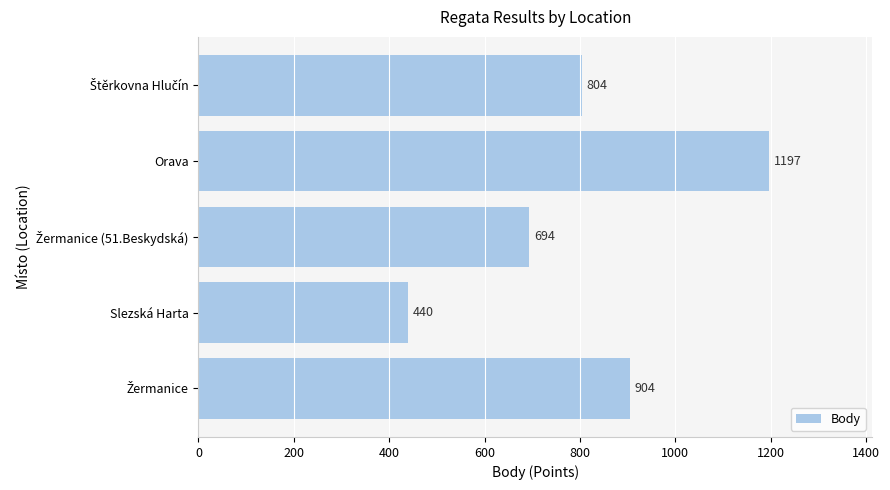

The value at Slezská Harta is 440. True or false?

True